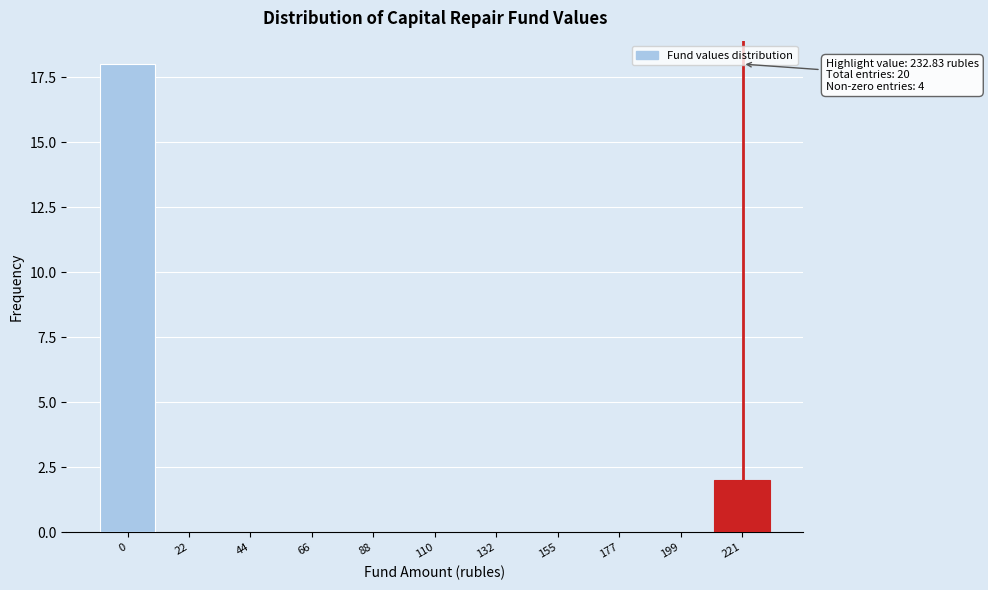

Reading right to left, list all the values displayed in this chart.

221=2	199=0	177=0	155=0	132=0	110=0	88=0	66=0	44=0	22=0	0=18